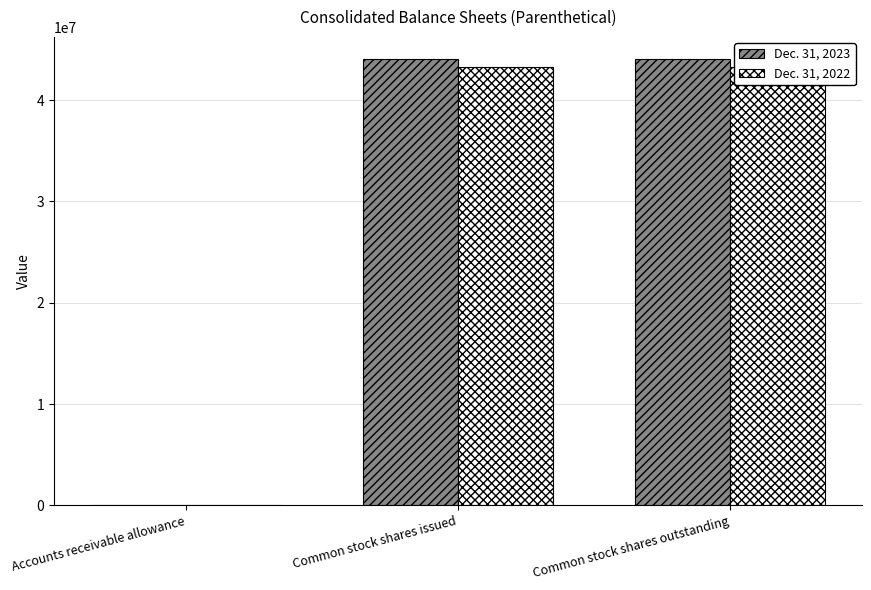

What is the difference between the maximum and minimum values in the Dec. 31, 2022 series?

43294848